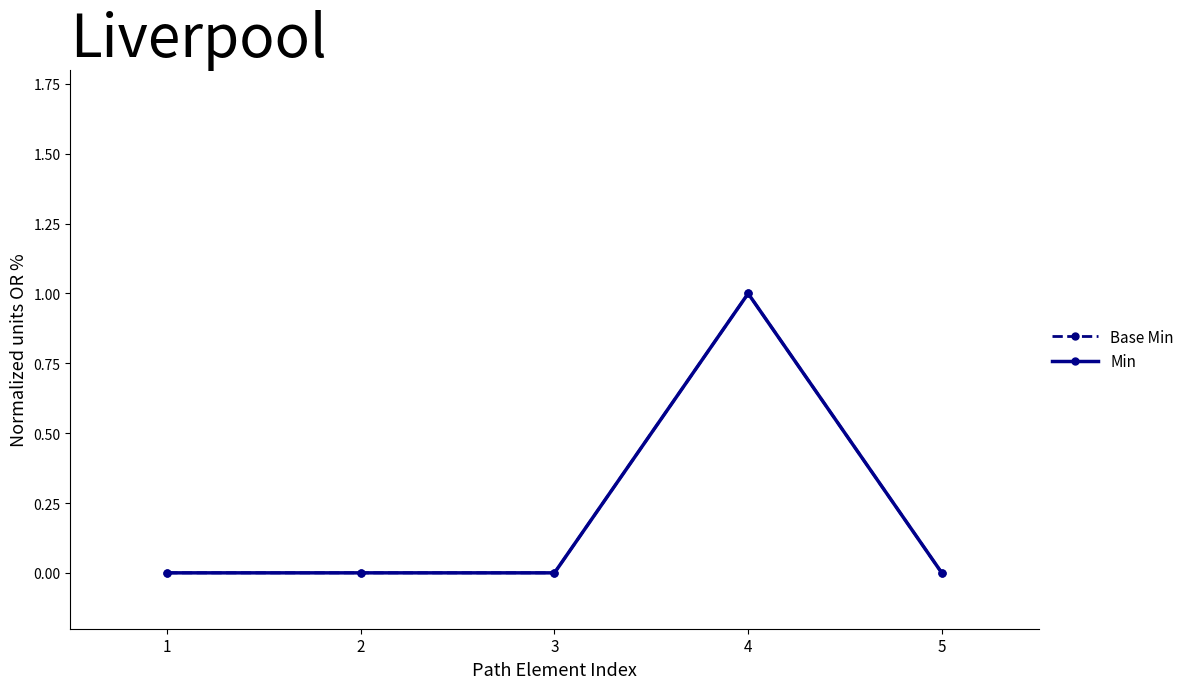

True or false: Min and Base Min intersect in this chart.

False